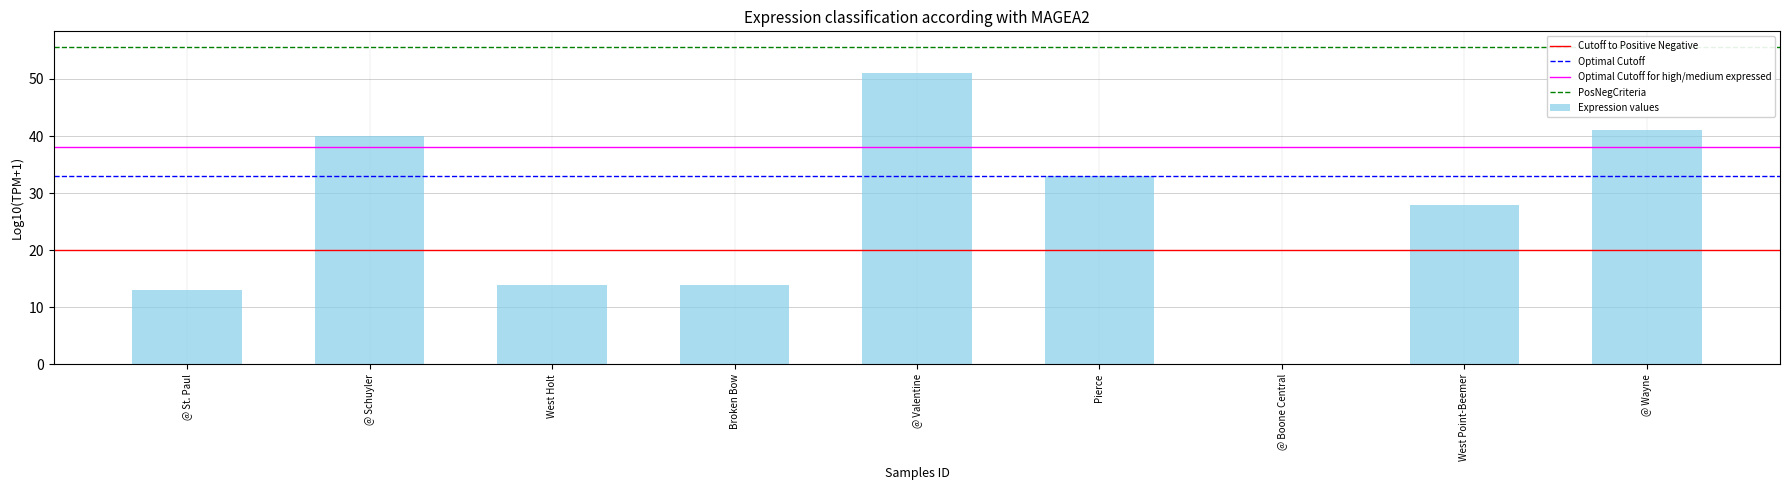

What is the approximate value at @ Schuyler, to the nearest 5?

40